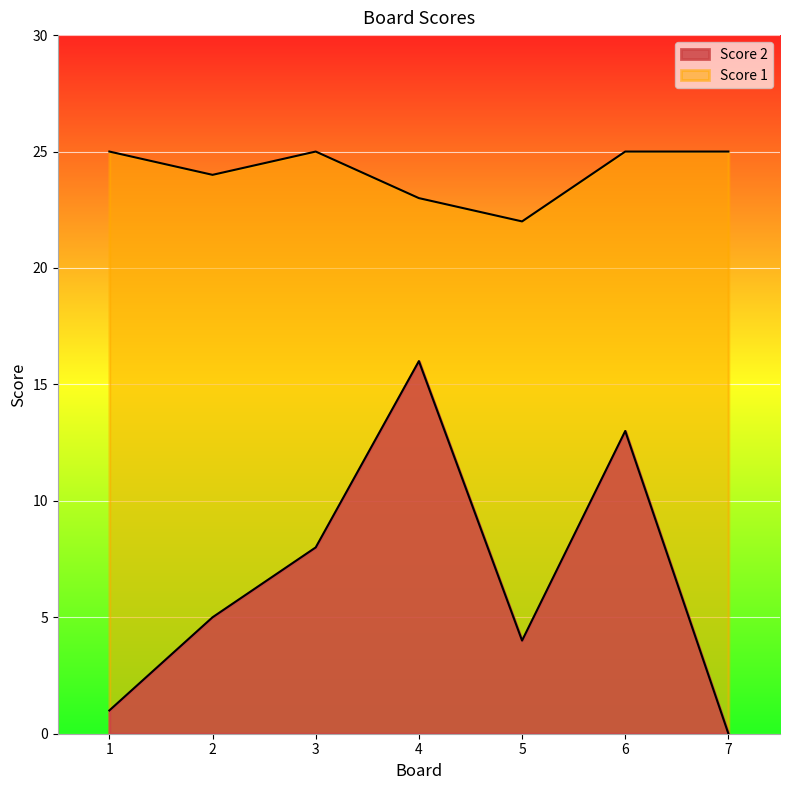

True or false: Score 1 and Score 2 intersect in this chart.

False